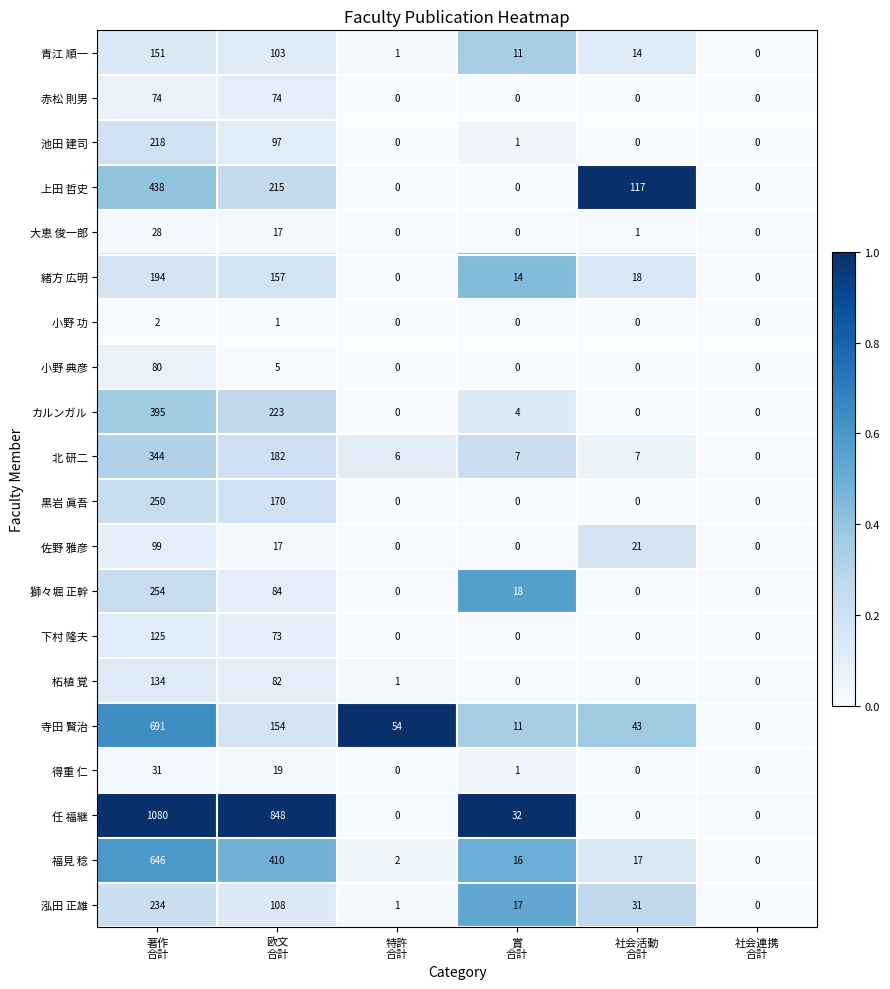

Rank the series by their maximum value, from lowest to highest.

小野 功, 大恵 俊一郎, 得重 仁, 赤松 則男, 小野 典彦, 佐野 雅彦, 下村 隆夫, 柘植 覚, 青江 順一, 緒方 広明, 池田 建司, 泓田 正雄, 黒岩 眞吾, 獅々堀 正幹, 北 研二, カルンガル, 上田 哲史, 福見 稔, 寺田 賢治, 任 福継